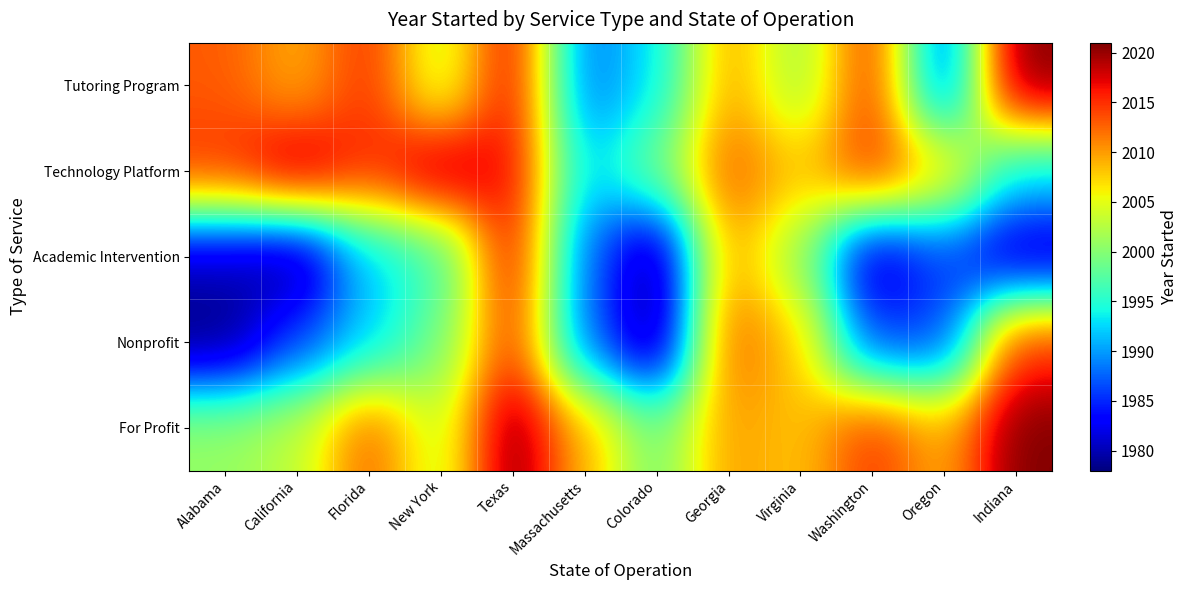

Reading left to right, extract all data points from this chart.

Tutoring Program: Alabama=2013	California=2009	Florida=2015	New York=2003	Texas=2017	Massachusetts=1988	Colorado=1993	Georgia=2010	Virginia=2001	Washington=2015	Oregon=1986	Indiana=2021
Technology Platform: Alabama=2015	California=2020	Florida=2015	New York=2020	Texas=2017	Massachusetts=1992	Colorado=1999	Georgia=2013	Virginia=2008	Washington=2015	Oregon=2008	Indiana=1993
Academic Intervention: Alabama=1980	California=1978	Florida=1992	New York=1996	Texas=2017	Massachusetts=1988	Colorado=1978	Georgia=2010	Virginia=2001	Washington=1980	Oregon=1986	Indiana=1980
Nonprofit: Alabama=1978	California=1986	Florida=1992	New York=1999	Texas=2015	Massachusetts=1988	Colorado=1978	Georgia=2013	Virginia=2008	Washington=1986	Oregon=1986	Indiana=2015
For Profit: Alabama=2001	California=2003	Florida=2013	New York=2003	Texas=2021	Massachusetts=2009	Colorado=1999	Georgia=2010	Virginia=2008	Washington=2015	Oregon=2009	Indiana=2021